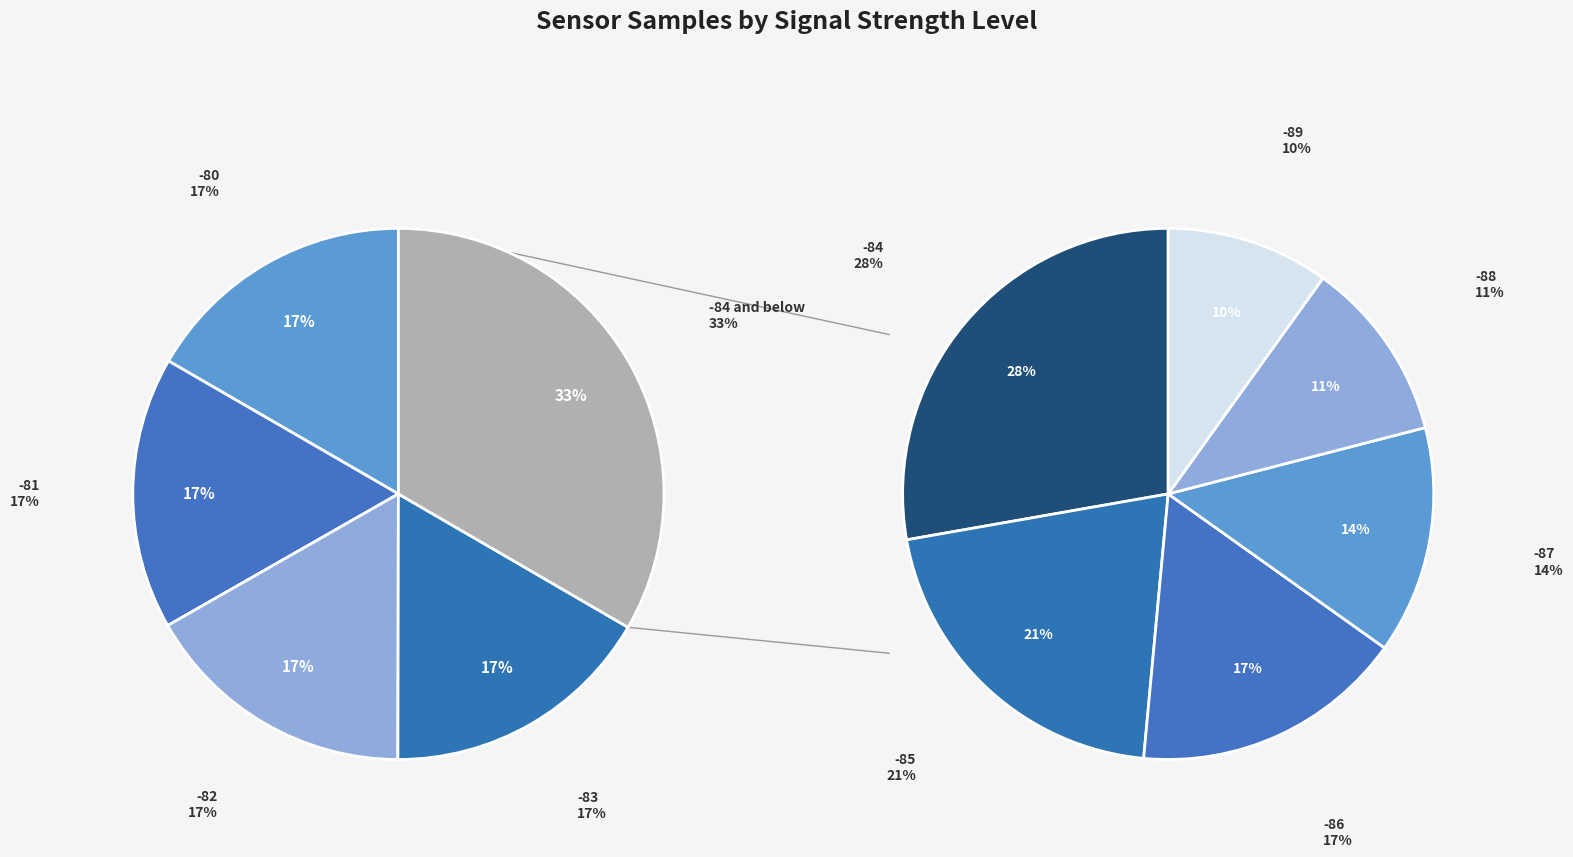

Is 9 the majority of the pie?

No